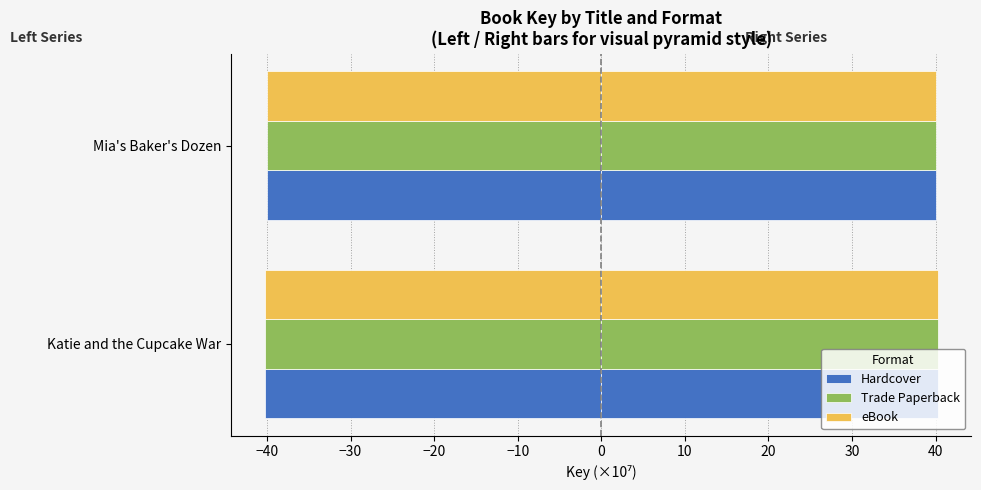

What is the value of the Hardcover bar at the 2nd from the left?

-40.0